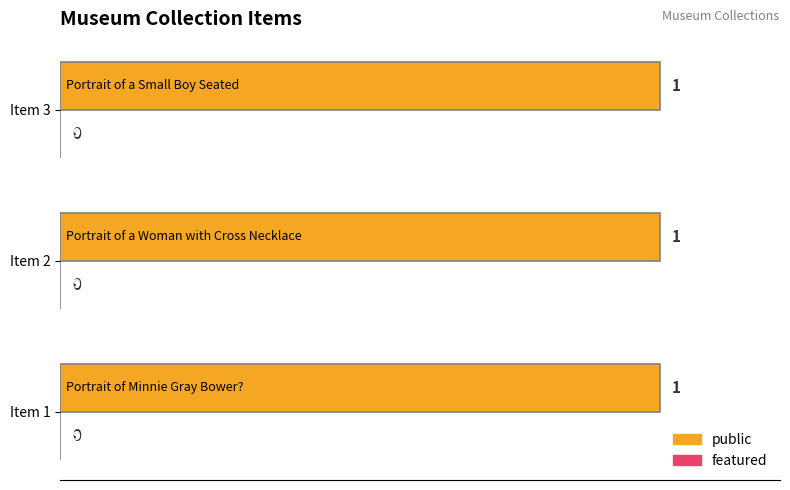

At which label does featured reach its minimum?

Portrait of Minnie Gray Bower?